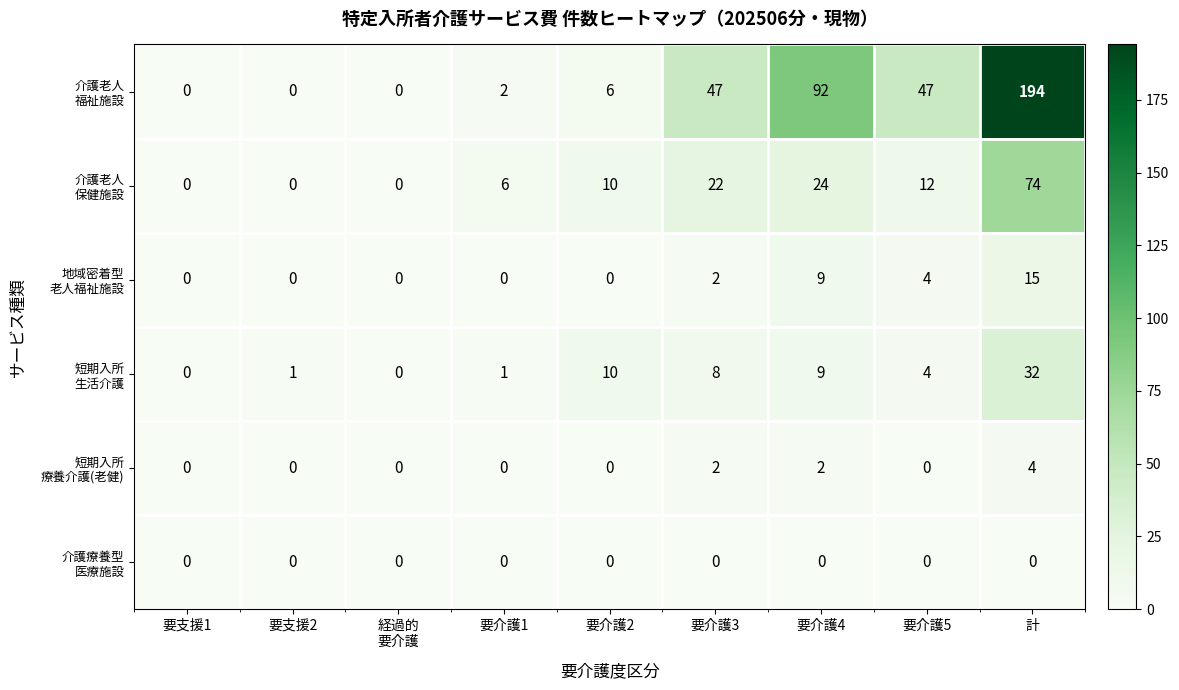

Which category has the highest value across all series?

計